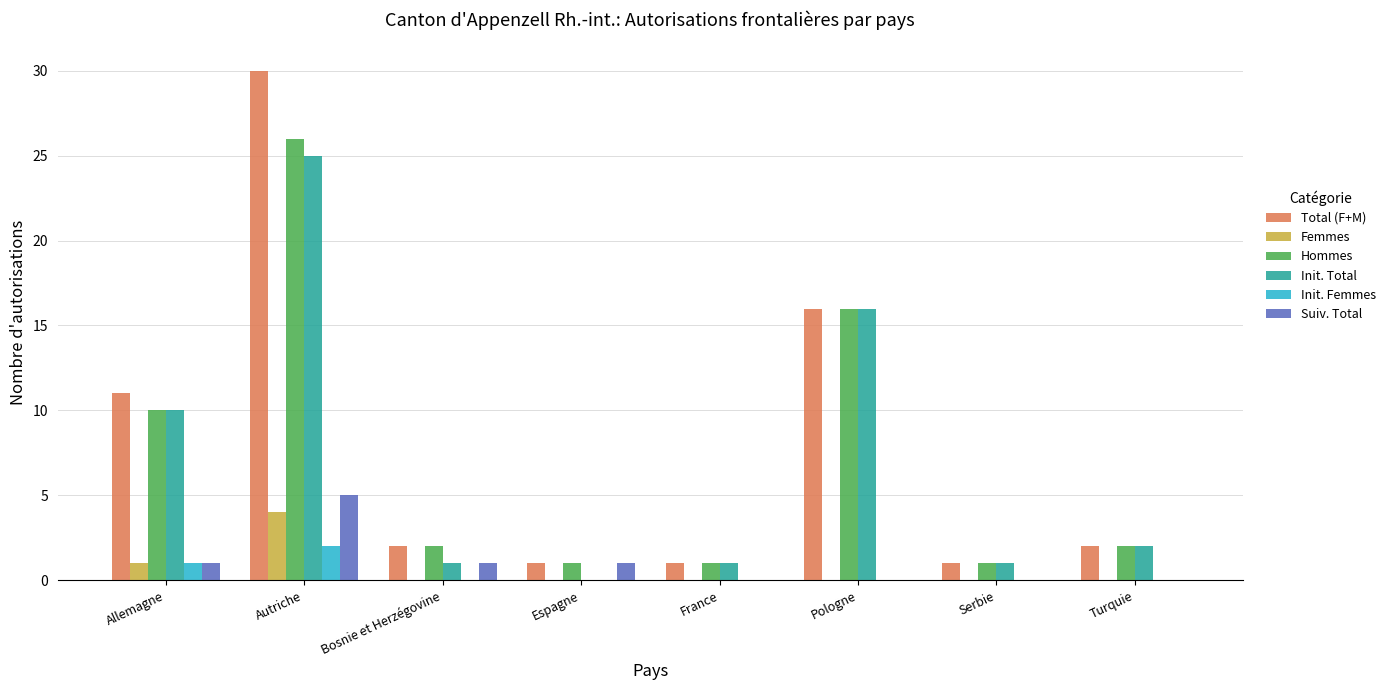

Count the Femmes values in the range 0 to 1.

7